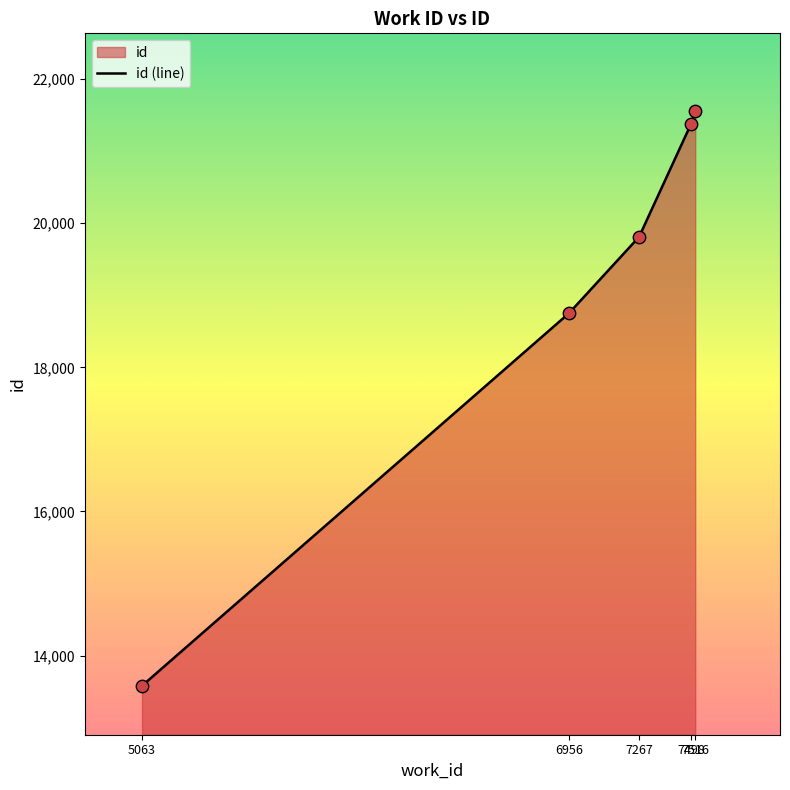

What is the change in value from 5063 to 7498?

+7802